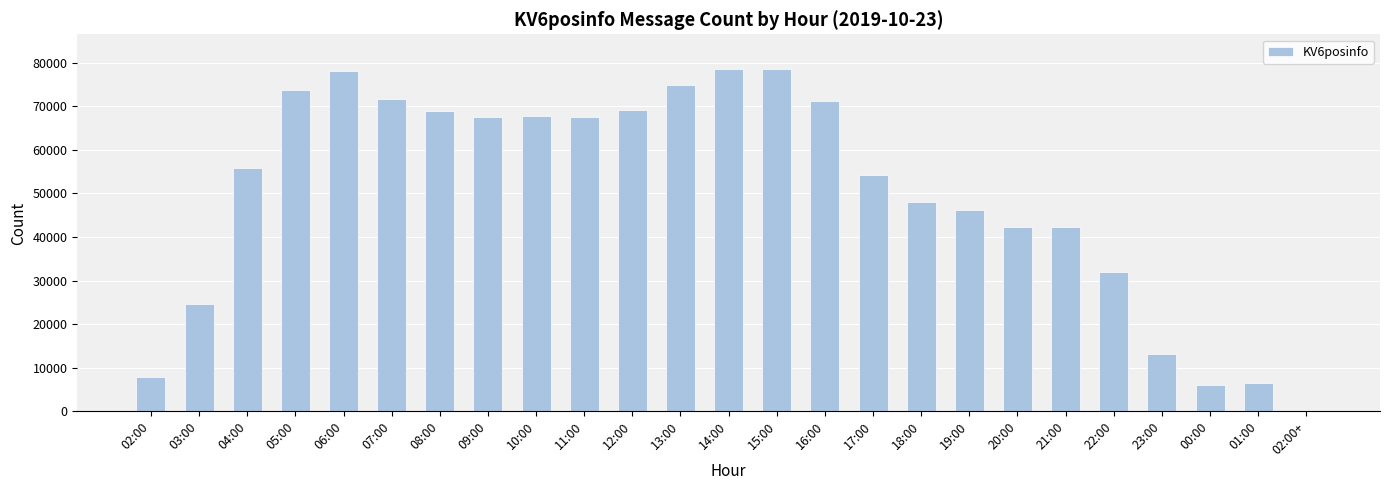

Which has a higher value, 03:00 or 15:00?

15:00